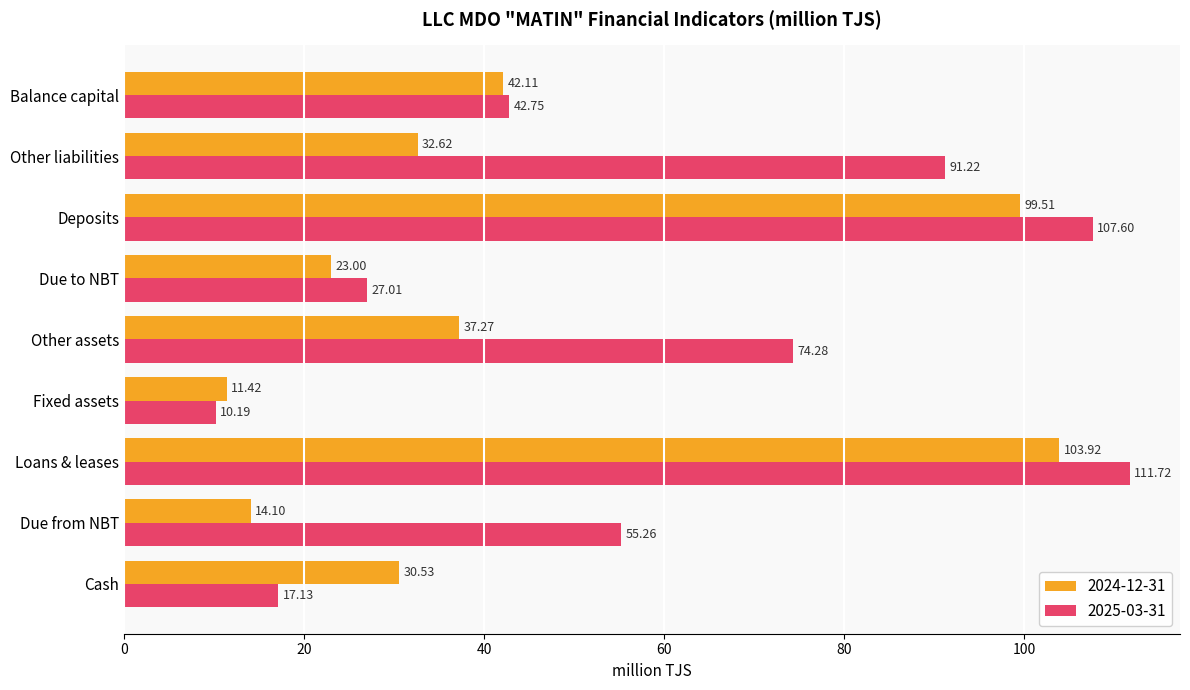

Rank the series at Other assets from lowest to highest value.

2024-12-31, 2025-03-31